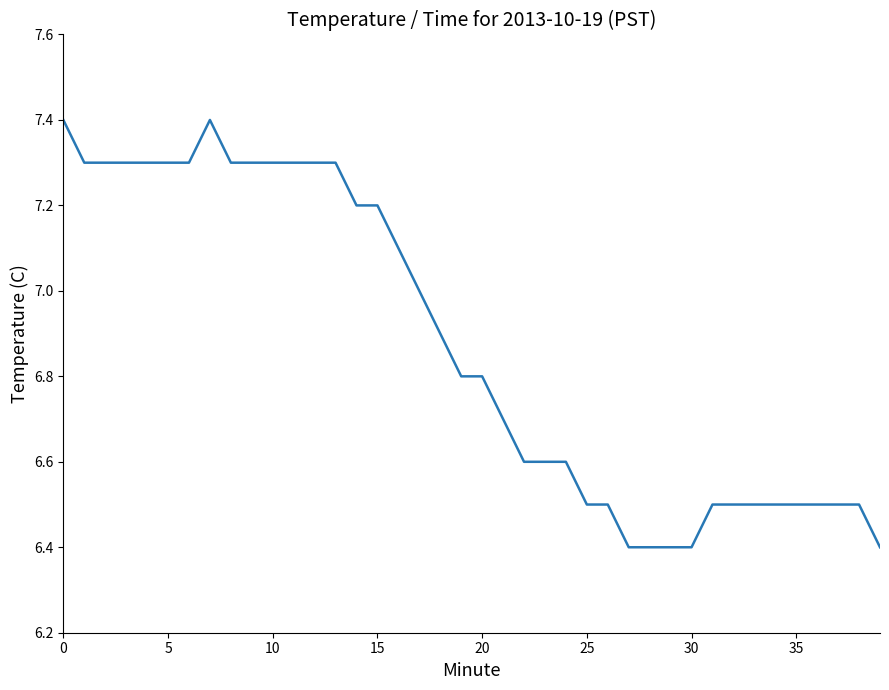

Is this an area chart (filled region under the line)?

No